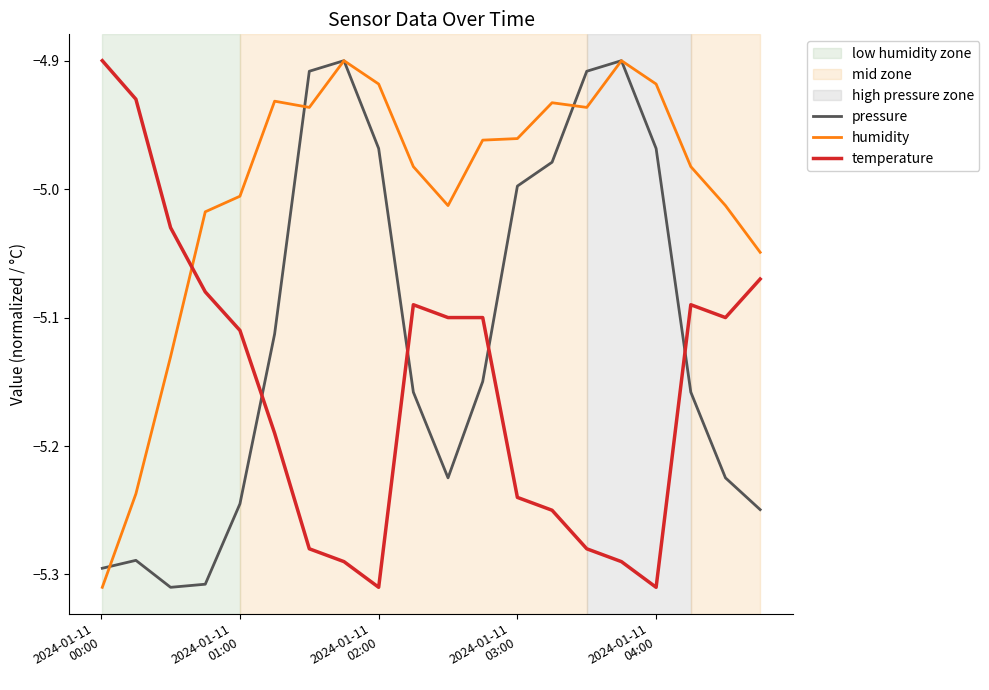

Rank the series by their average value, from lowest to highest.

temperature, pressure, humidity